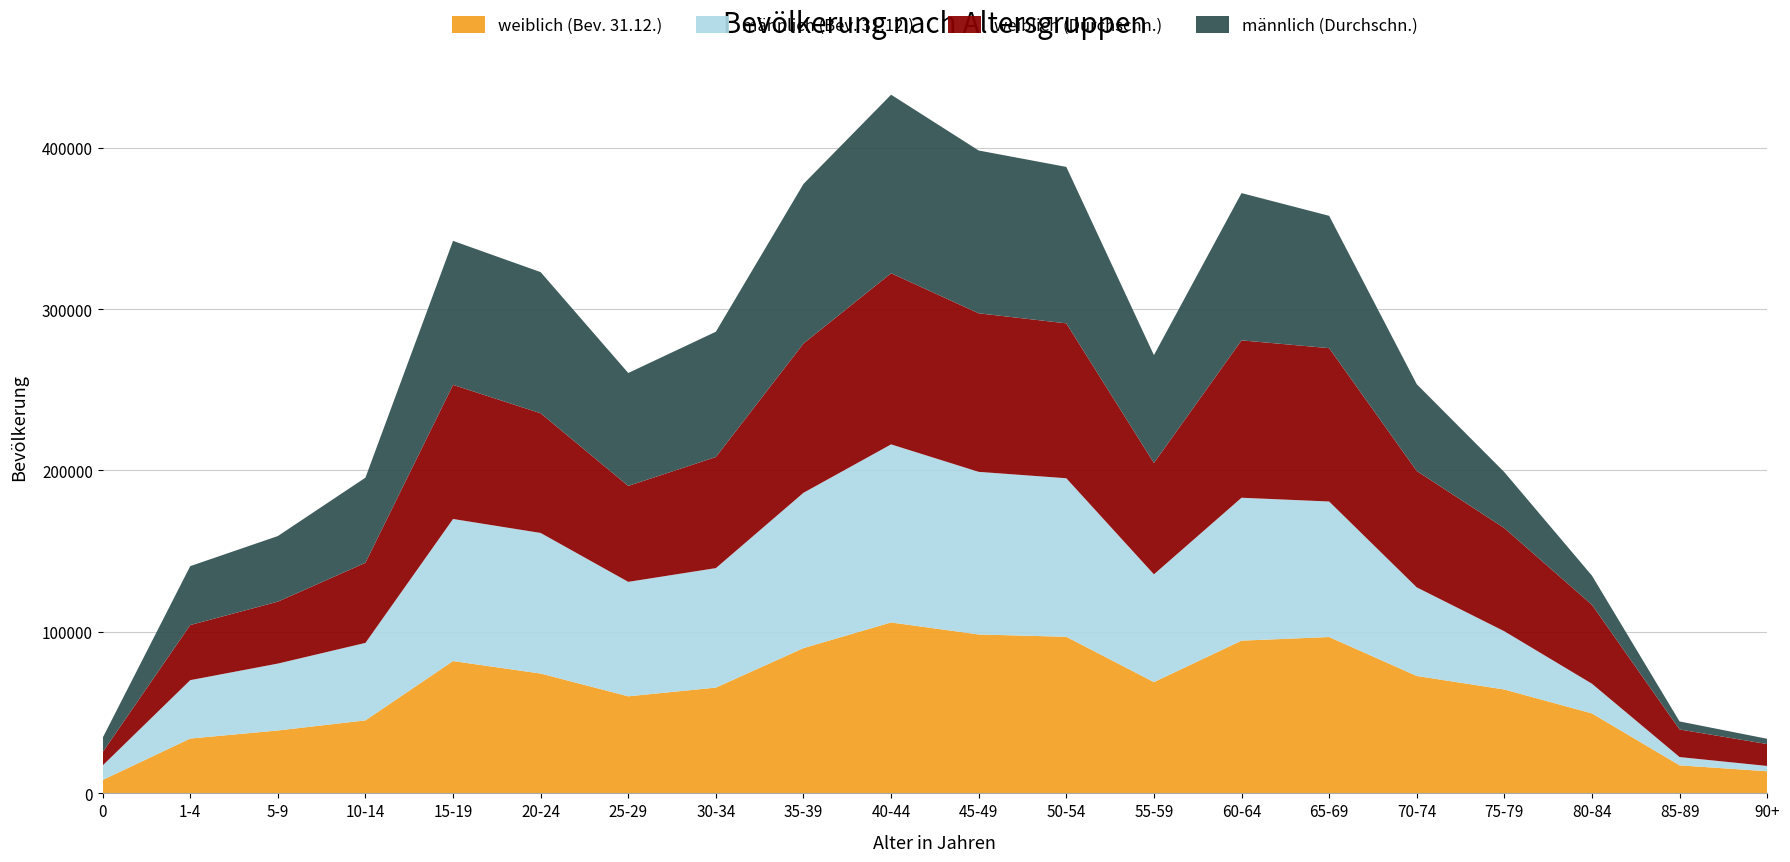

Reading left to right, list all the values displayed in this chart.

weiblich (Bev. 31.12.): 8293	33965	38964	45217	81954	74220	60125	65519	89973	105866	98427	96987	68920	94604	96836	72723	64330	49532	17380	13712
männlich (Bev. 31.12.): 8984	36162	41433	47990	88004	87075	70885	74006	96210	110289	100712	98199	66766	88502	83941	54876	36067	18386	5121	3282
weiblich (Durchschn.): 8243	34147	38343	49617	83071	74124	59417	68807	92448	105990	98190	95923	68952	97468	94979	72077	63899	48862	17099	13558
männlich (Durchschn.): 8831	36467	40632	52726	89167	87418	69942	77594	98833	110573	100834	96898	66805	91205	81949	53746	34653	18070	4962	3268